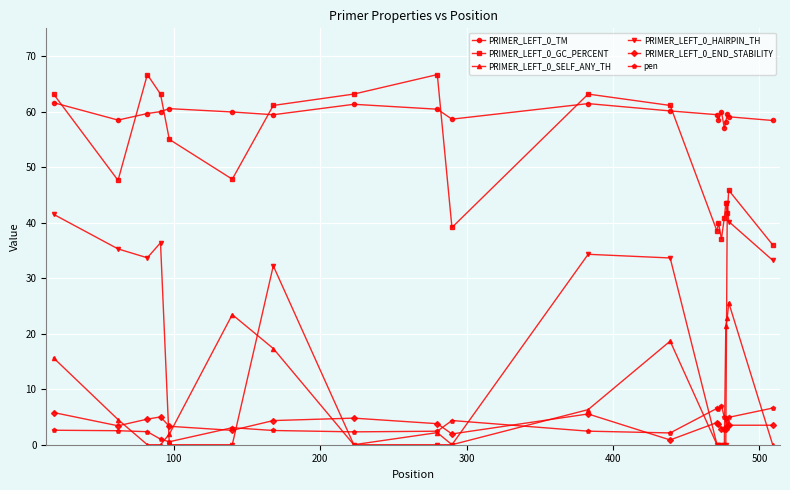

True or false: PRIMER_LEFT_0_GC_PERCENT has more than 0 points higher than both neighbors.

True